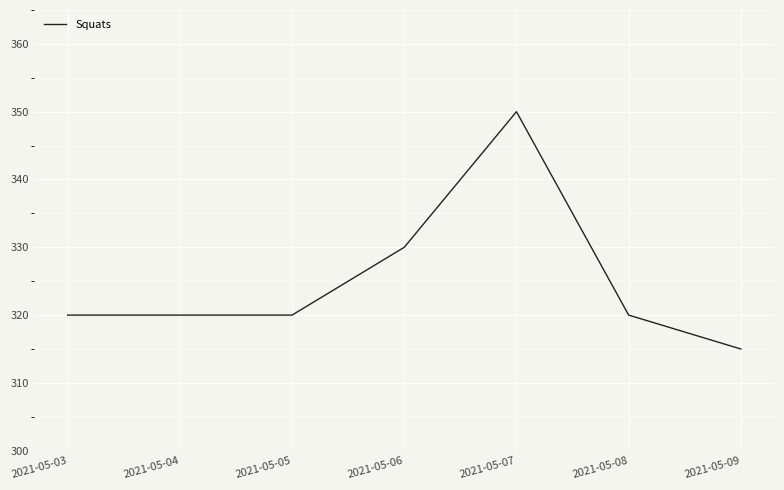

Reading left to right, what are all the values shown in this chart?

320	320	320	330	350	320	315